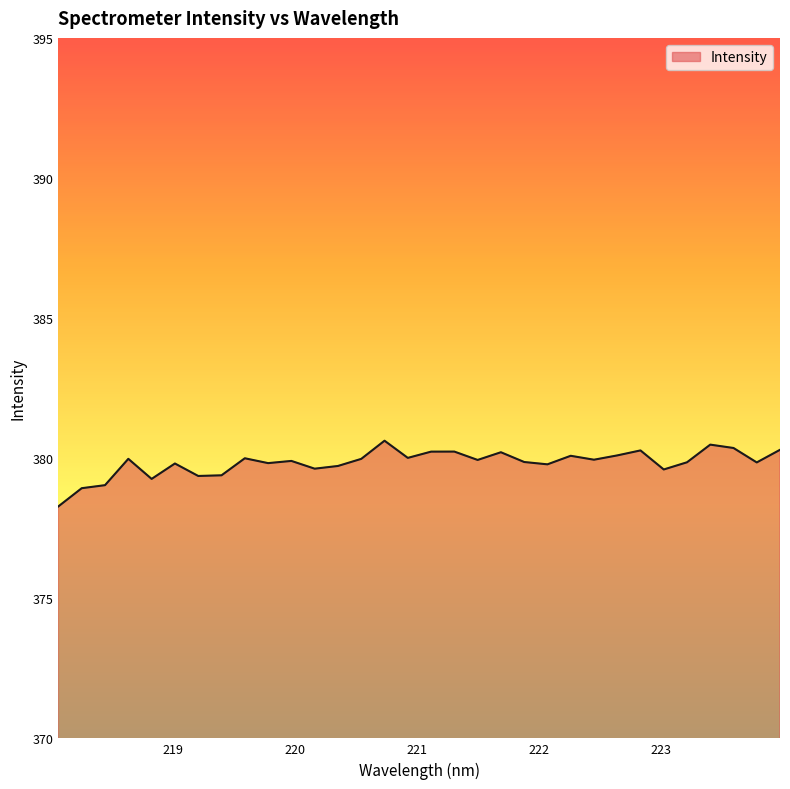

How many lines are shown in the chart?

1